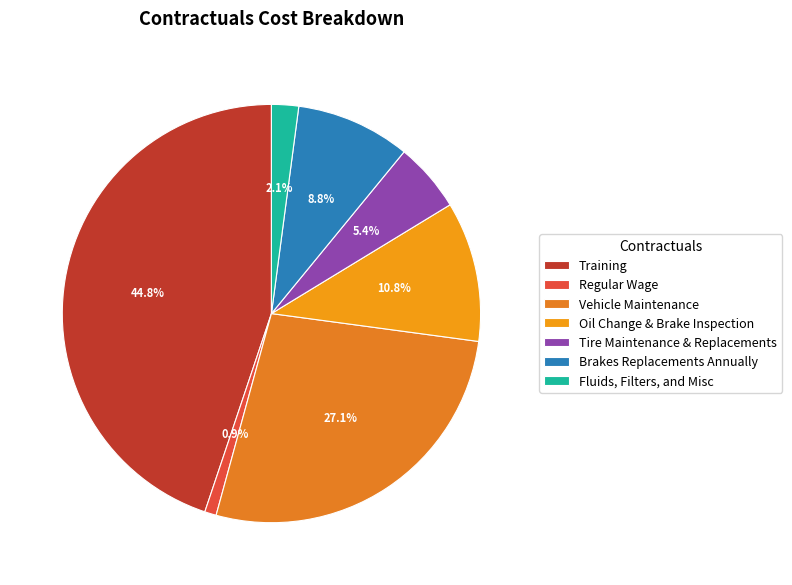

How many segments does this pie chart have?

7